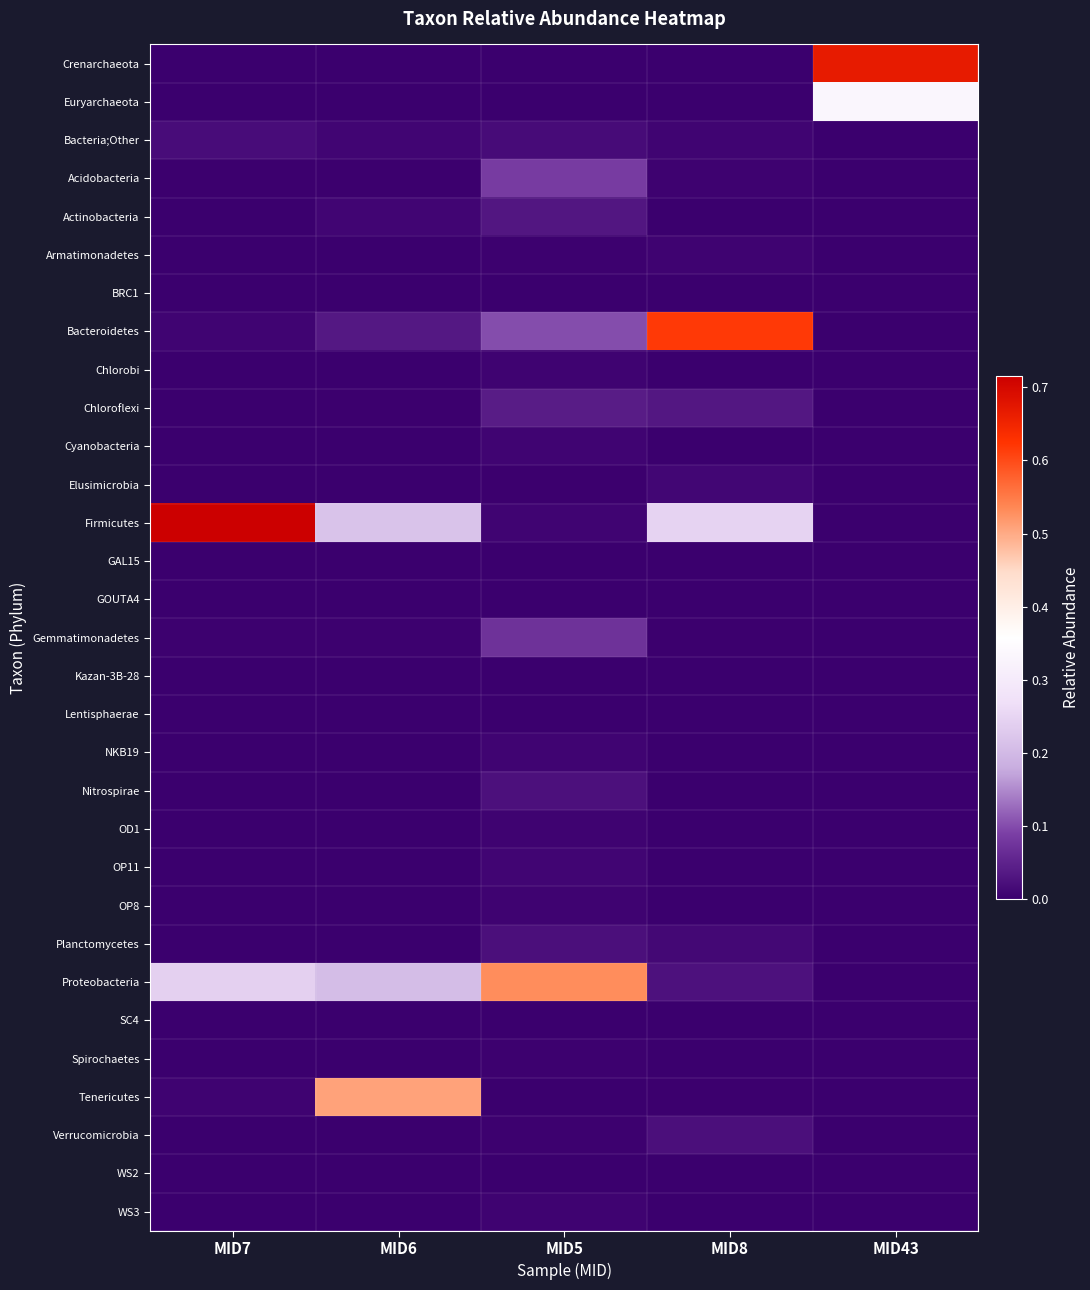

Reading right to left, list all the values displayed in this chart.

Crenarchaeota: MID43=0.7	MID8=0.0	MID5=0.0	MID6=0.0	MID7=0.0
Euryarchaeota: MID43=0.3	MID8=0.0	MID5=0.0	MID6=0.0	MID7=0.0
Bacteria;Other: MID43=0.0	MID8=0.0	MID5=0.0	MID6=0.0	MID7=0.0
Acidobacteria: MID43=0.0	MID8=0.0	MID5=0.1	MID6=0.0	MID7=0.0
Actinobacteria: MID43=0.0	MID8=0.0	MID5=0.0	MID6=0.0	MID7=0.0
Armatimonadetes: MID43=0.0	MID8=0.0	MID5=0.0	MID6=0.0	MID7=0.0
BRC1: MID43=0.0	MID8=0.0	MID5=0.0	MID6=0.0	MID7=0.0
Bacteroidetes: MID43=0.0	MID8=0.6	MID5=0.1	MID6=0.0	MID7=0.0
Chlorobi: MID43=0.0	MID8=0.0	MID5=0.0	MID6=0.0	MID7=0.0
Chloroflexi: MID43=0.0	MID8=0.0	MID5=0.0	MID6=0.0	MID7=0.0
Cyanobacteria: MID43=0.0	MID8=0.0	MID5=0.0	MID6=0.0	MID7=0.0
Elusimicrobia: MID43=0.0	MID8=0.0	MID5=0.0	MID6=0.0	MID7=0.0
Firmicutes: MID43=0.0	MID8=0.2	MID5=0.0	MID6=0.2	MID7=0.7
GAL15: MID43=0.0	MID8=0.0	MID5=0.0	MID6=0.0	MID7=0.0
GOUTA4: MID43=0.0	MID8=0.0	MID5=0.0	MID6=0.0	MID7=0.0
Gemmatimonadetes: MID43=0.0	MID8=0.0	MID5=0.1	MID6=0.0	MID7=0.0
Kazan-3B-28: MID43=0.0	MID8=0.0	MID5=0.0	MID6=0.0	MID7=0.0
Lentisphaerae: MID43=0.0	MID8=0.0	MID5=0.0	MID6=0.0	MID7=0.0
NKB19: MID43=0.0	MID8=0.0	MID5=0.0	MID6=0.0	MID7=0.0
Nitrospirae: MID43=0.0	MID8=0.0	MID5=0.0	MID6=0.0	MID7=0.0
OD1: MID43=0.0	MID8=0.0	MID5=0.0	MID6=0.0	MID7=0.0
OP11: MID43=0.0	MID8=0.0	MID5=0.0	MID6=0.0	MID7=0.0
OP8: MID43=0.0	MID8=0.0	MID5=0.0	MID6=0.0	MID7=0.0
Planctomycetes: MID43=0.0	MID8=0.0	MID5=0.0	MID6=0.0	MID7=0.0
Proteobacteria: MID43=0.0	MID8=0.0	MID5=0.5	MID6=0.2	MID7=0.2
SC4: MID43=0.0	MID8=0.0	MID5=0.0	MID6=0.0	MID7=0.0
Spirochaetes: MID43=0.0	MID8=0.0	MID5=0.0	MID6=0.0	MID7=0.0
Tenericutes: MID43=0.0	MID8=0.0	MID5=0.0	MID6=0.5	MID7=0.0
Verrucomicrobia: MID43=0.0	MID8=0.0	MID5=0.0	MID6=0.0	MID7=0.0
WS2: MID43=0.0	MID8=0.0	MID5=0.0	MID6=0.0	MID7=0.0
WS3: MID43=0.0	MID8=0.0	MID5=0.0	MID6=0.0	MID7=0.0